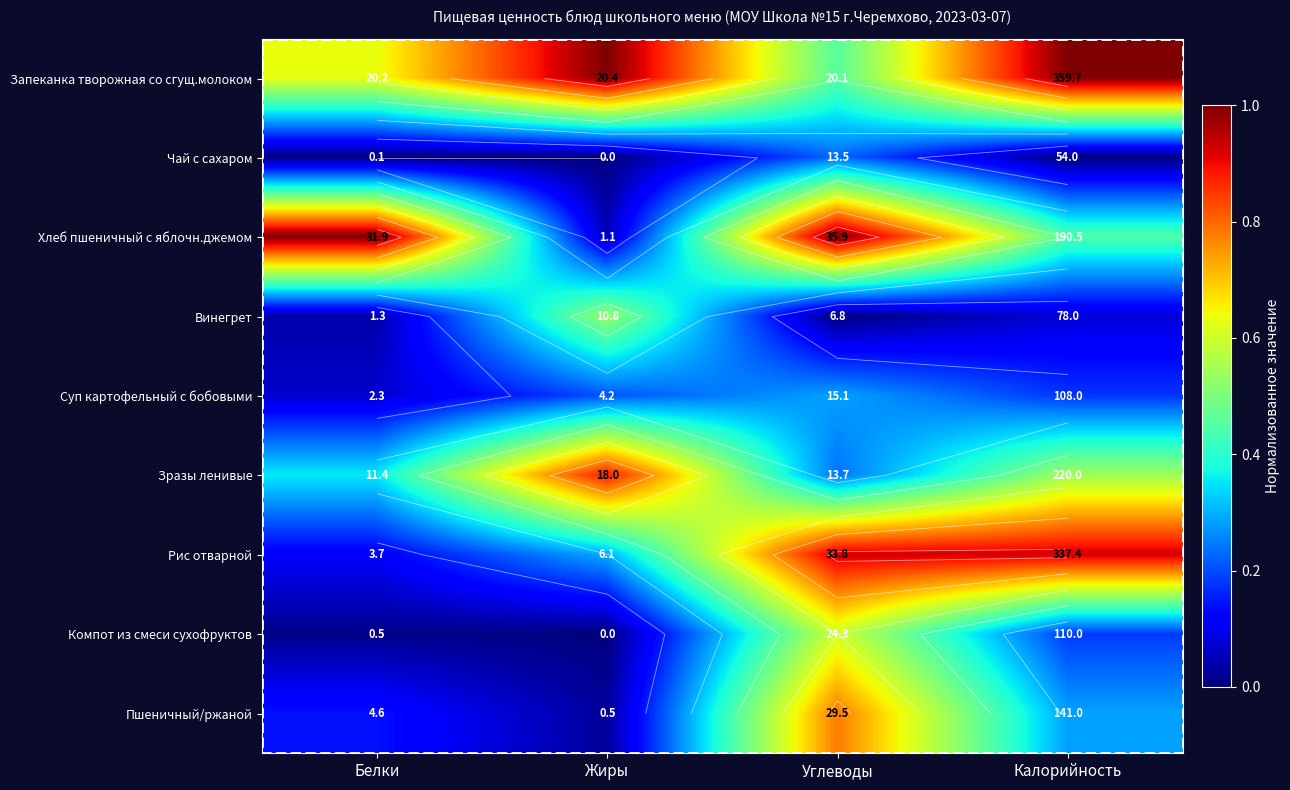

How many data points does each series have?

4